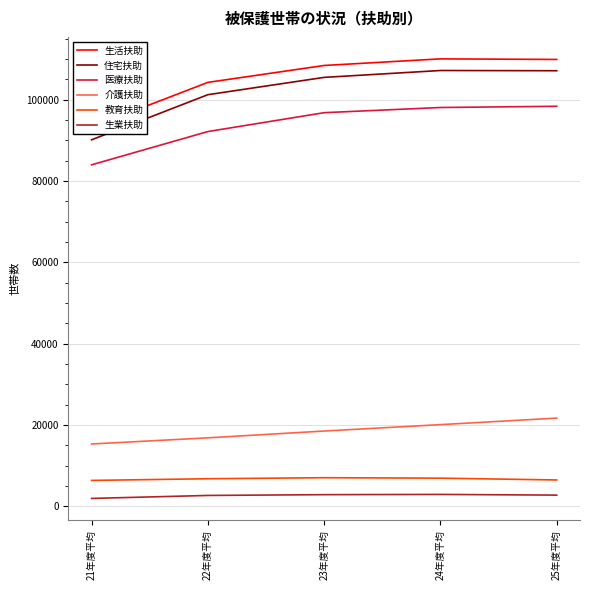

Reading left to right, transcribe all the data shown in this chart.

生活扶助: 21年度平均=93250	22年度平均=104265	23年度平均=108423	24年度平均=110049	25年度平均=109904
住宅扶助: 21年度平均=90137	22年度平均=101238	23年度平均=105496	24年度平均=107185	25年度平均=107131
医療扶助: 21年度平均=83986	22年度平均=92168	23年度平均=96811	24年度平均=98084	25年度平均=98384
介護扶助: 21年度平均=15306	22年度平均=16820	23年度平均=18490	24年度平均=20068	25年度平均=21676
教育扶助: 21年度平均=6344	22年度平均=6756	23年度平均=7009	24年度平均=6900	25年度平均=6455
生業扶助: 21年度平均=1914	22年度平均=2647	23年度平均=2840	24年度平均=2901	25年度平均=2726